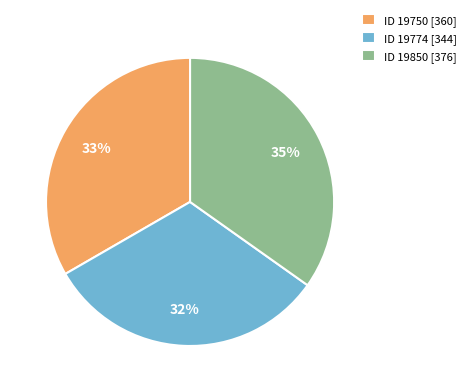

Do ID 19850 [376] and ID 19750 [360] together represent more than half of the pie?

Yes